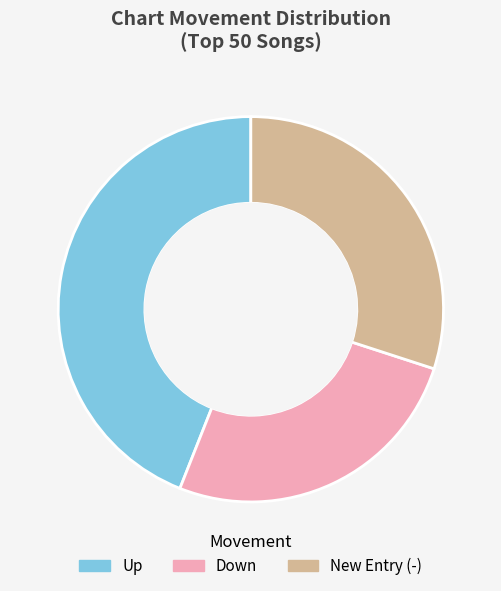

Does any single category account for the majority?

No